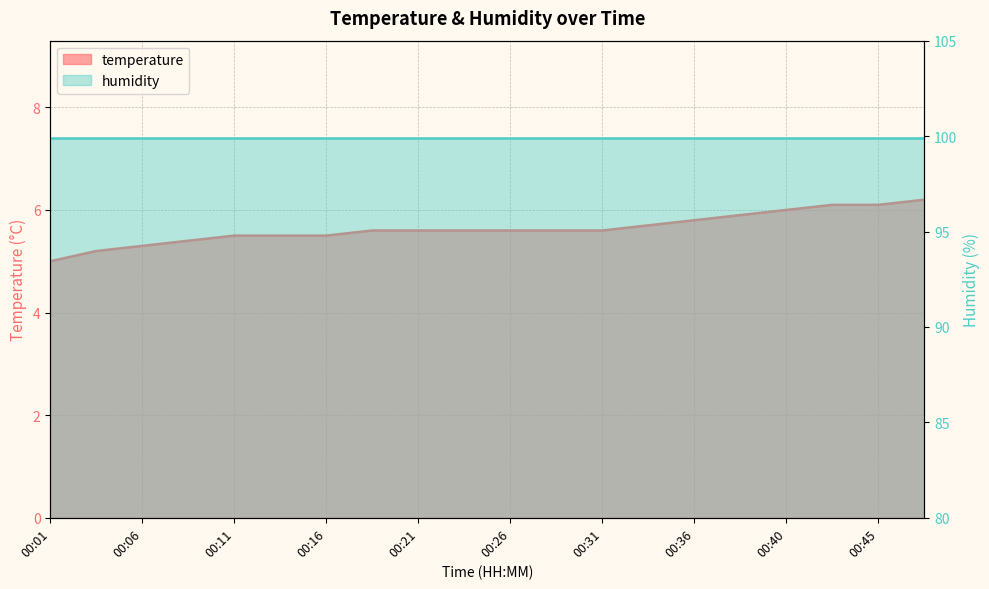

Approximately how many times larger is the value at 00:38 compared to 00:06?

1.1